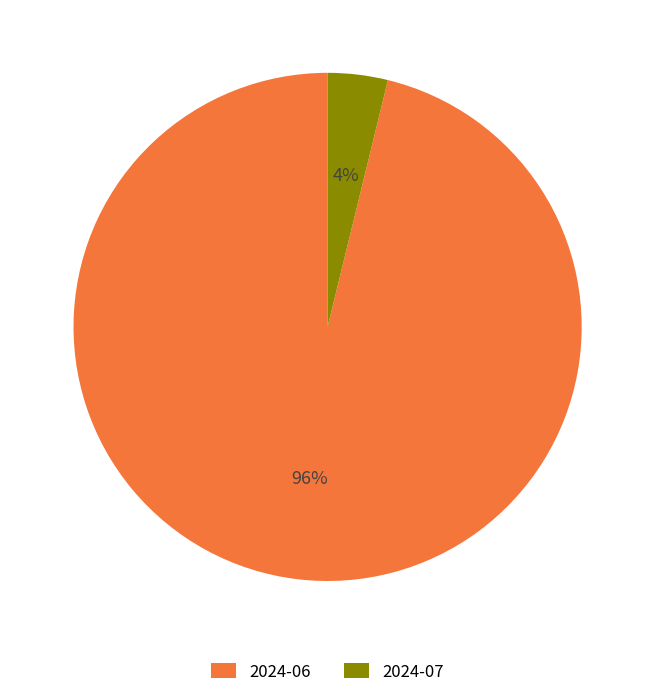

Do 2024-06 and 2024-07 together represent more than half of the pie?

Yes